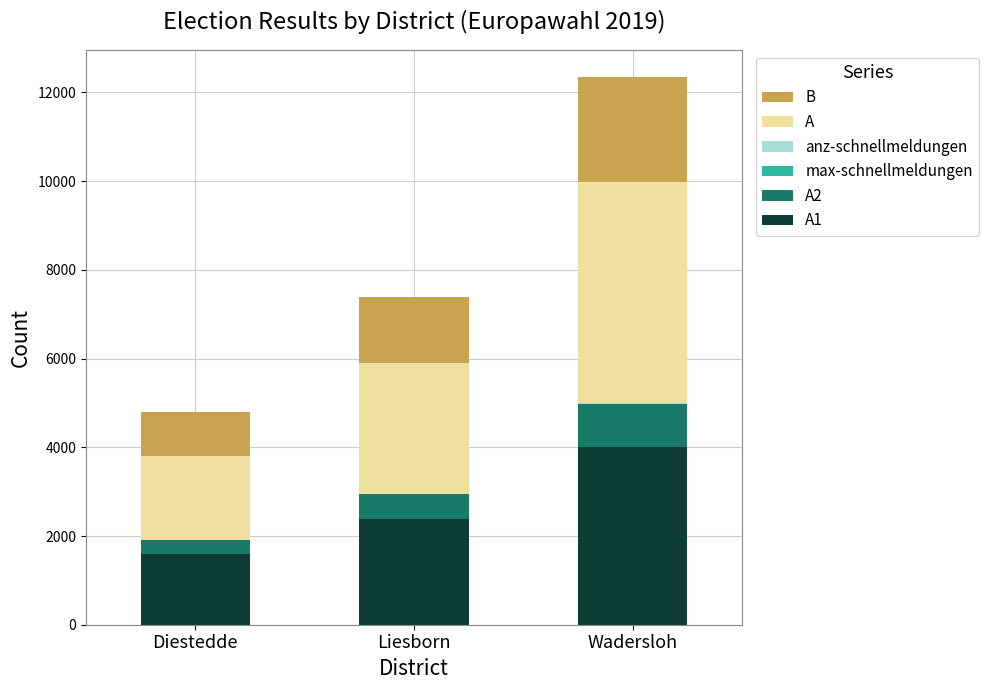

At which category is the sum across all series the highest?

Wadersloh